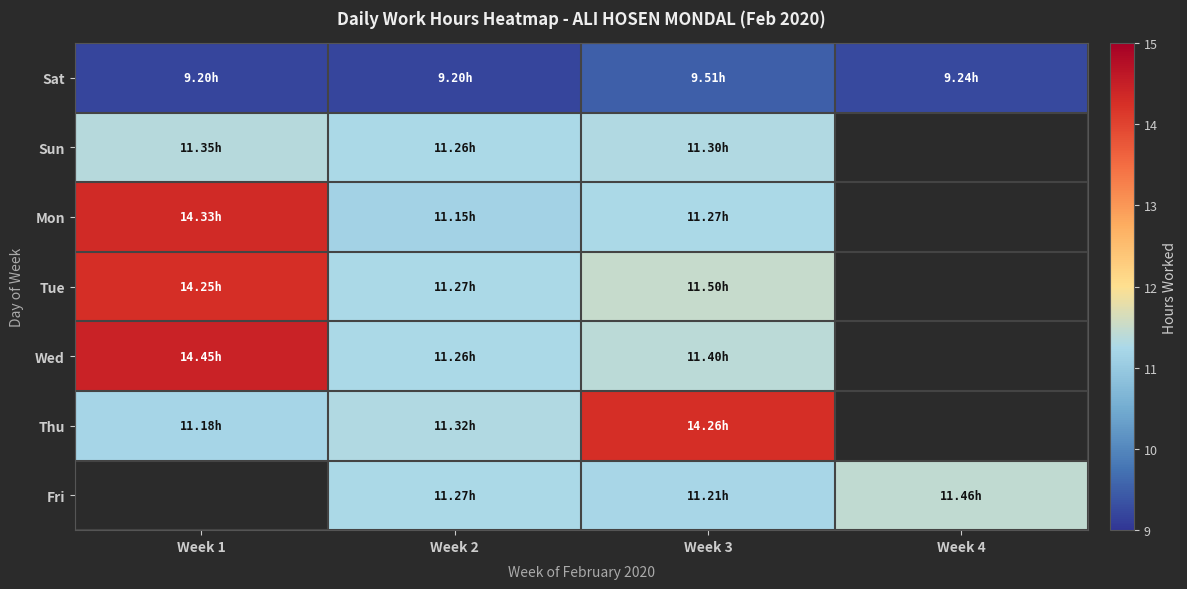

The Tue series shows 20.2 at Week 1. True or false?

False